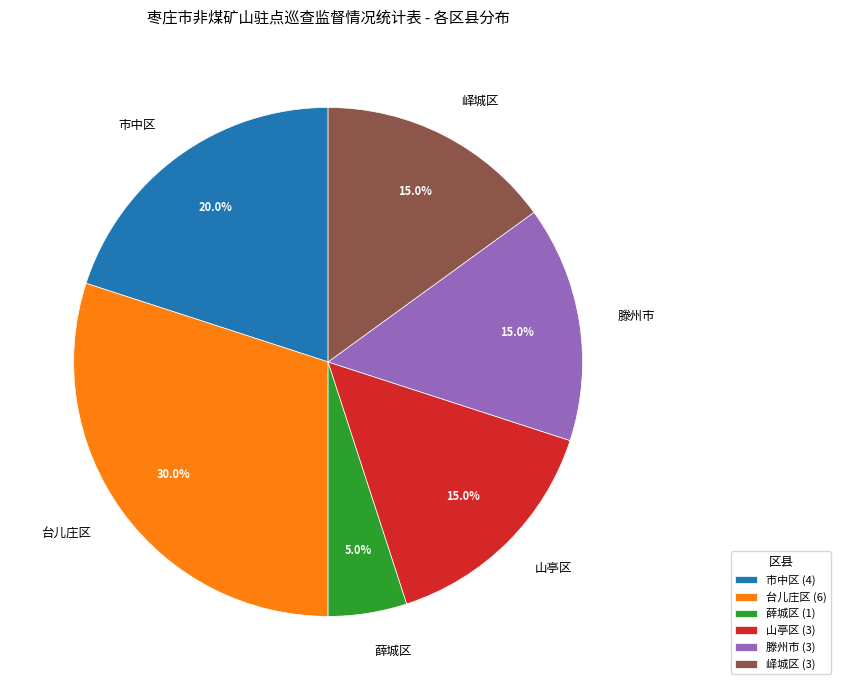

To the nearest percent, what percentage of the pie is 滕州市?

15%